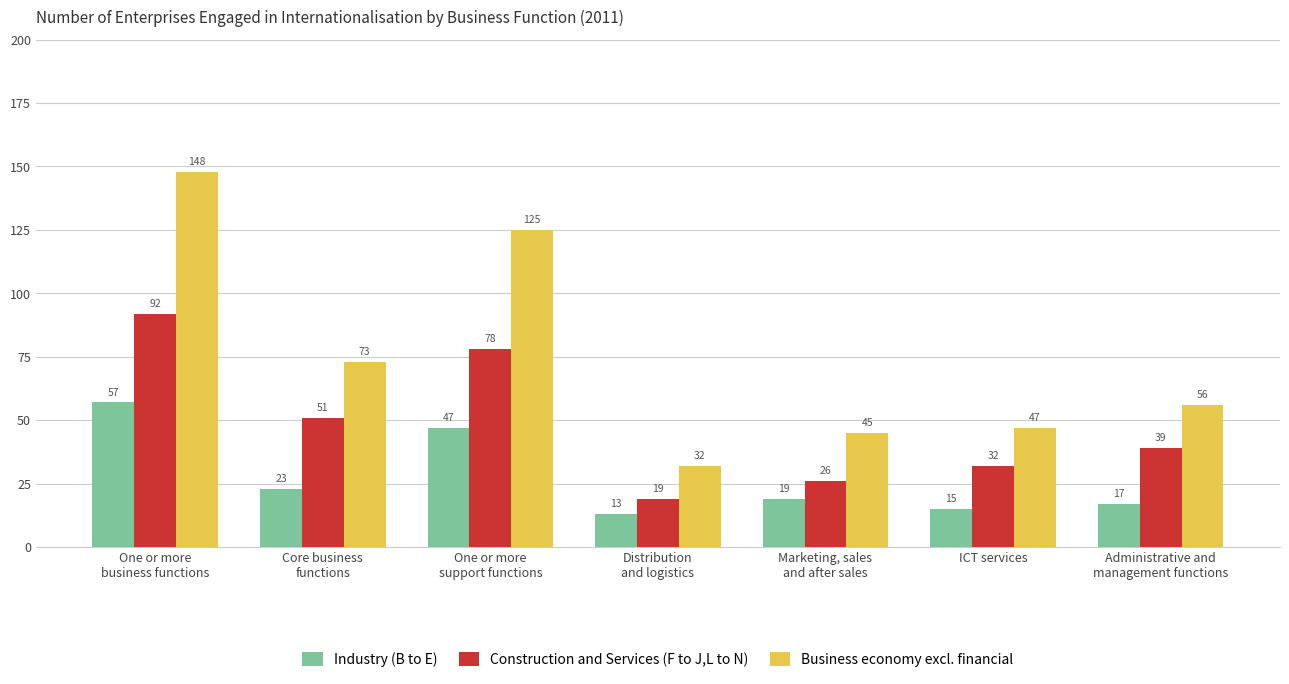

Rank the series by their maximum value, from highest to lowest.

Business economy excl. financial, Construction and Services (F to J,L to N), Industry (B to E)